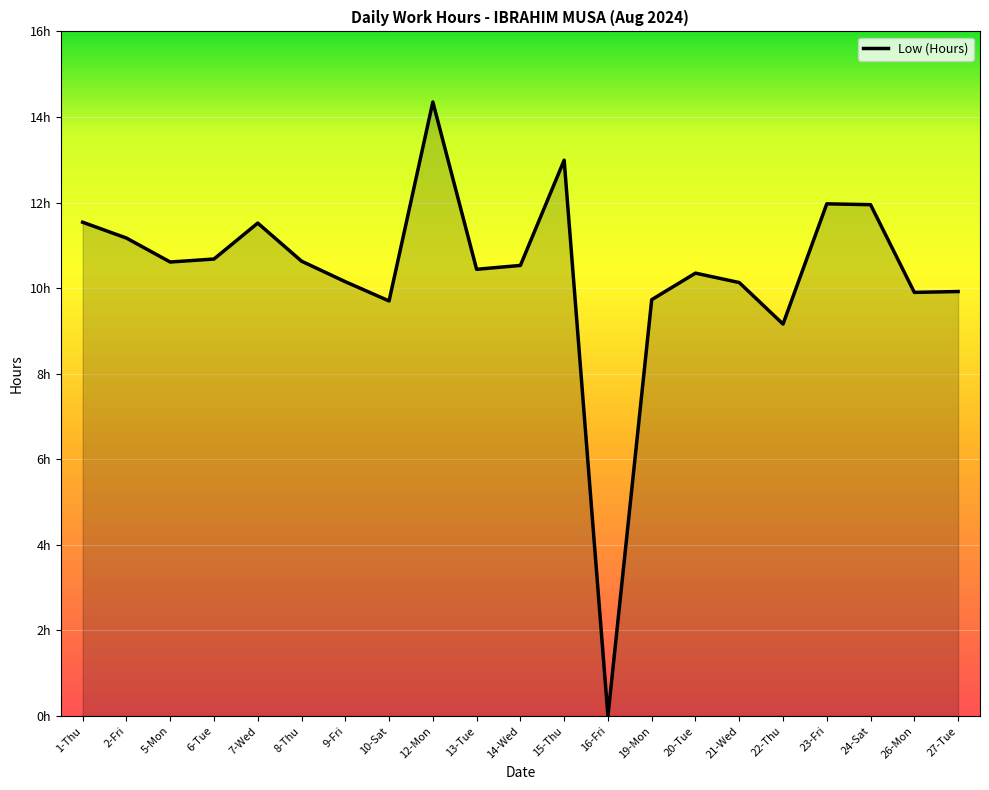

Does the chart display data point markers on the line(s)?

No